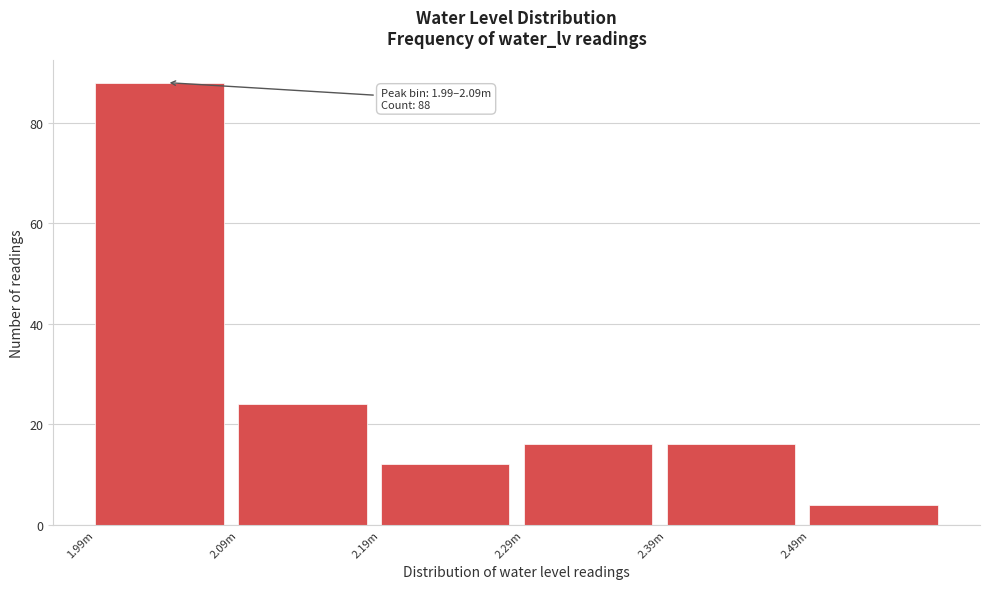

Reading right to left, list all the values displayed in this chart.

4	16	16	12	24	88